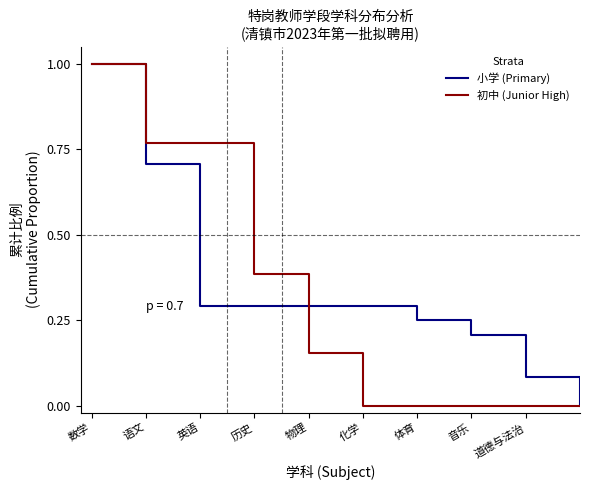

What is the greatest value displayed?

1.0